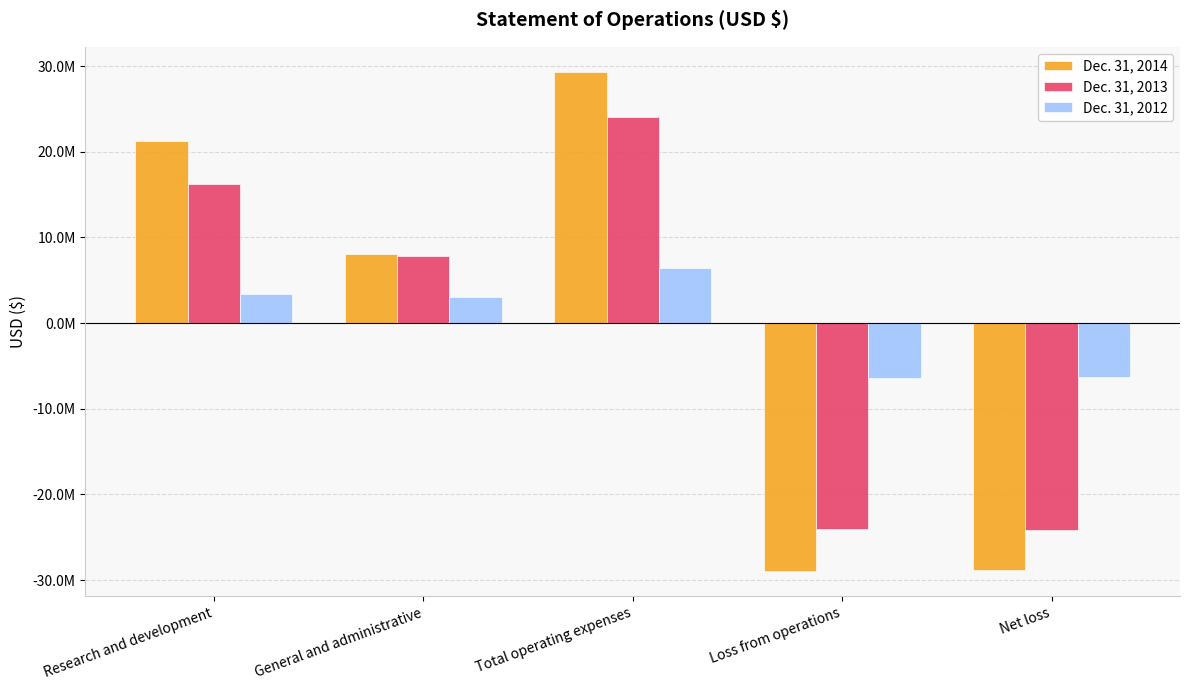

What are all the series names shown in the legend?

Dec. 31, 2014, Dec. 31, 2013, Dec. 31, 2012